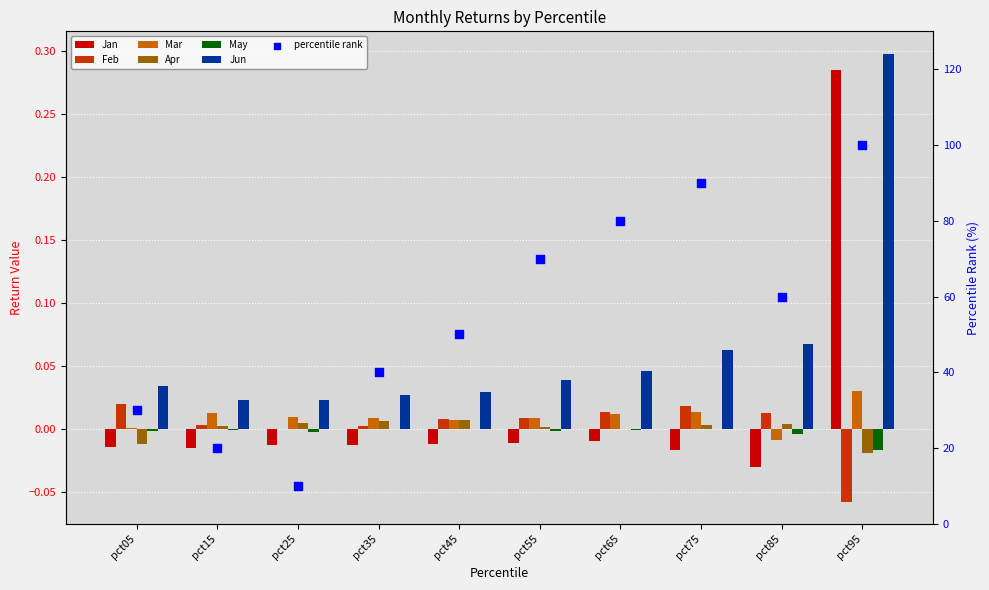

What are all the series names shown in the legend?

Jan, Feb, Mar, Apr, May, Jun